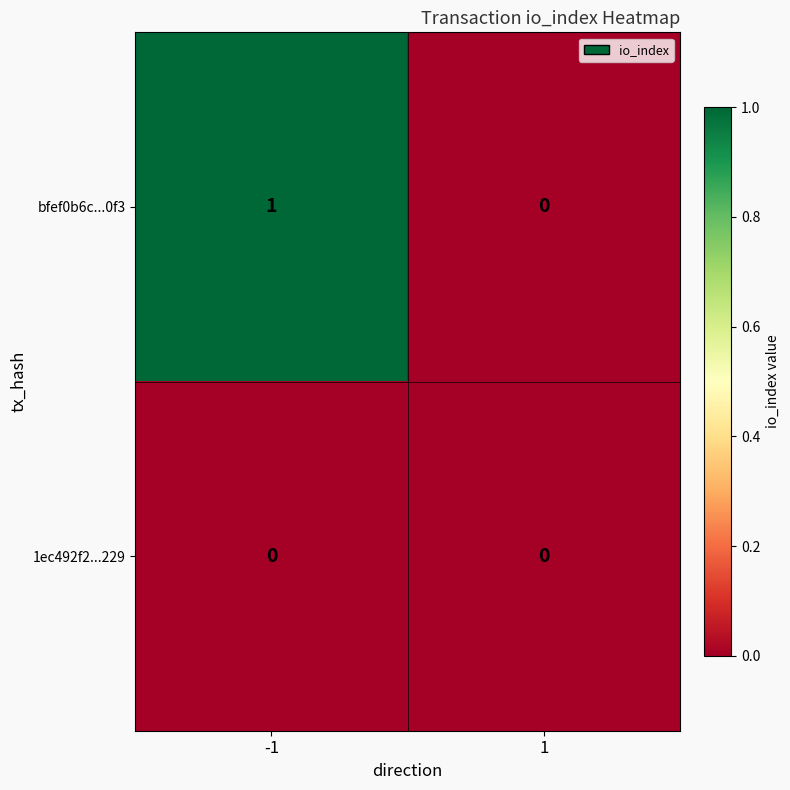

How many distinct data groups are displayed?

2